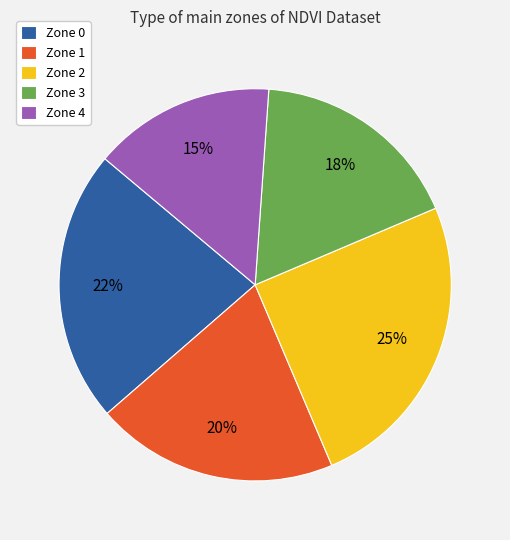

The Zone 3 slice represents 3% of the pie. True or false?

False